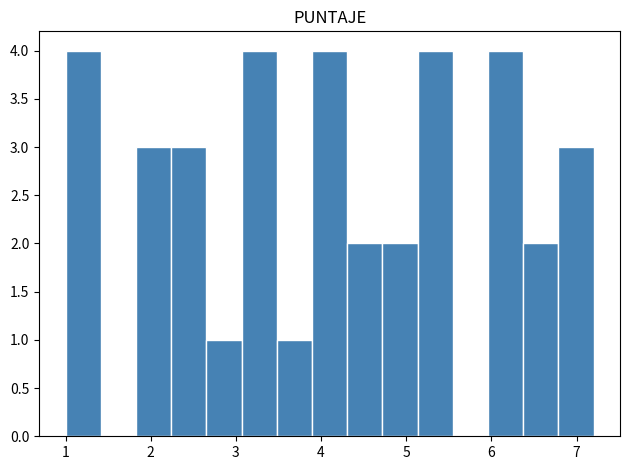

Reading left to right, transcribe this chart: for each bar, give the range it covers on the x-axis and its height. Neither the bar edges nor the heights are printed on the chart, so give them approximately, as read against the axes.

1.0 to 1.4: 4
1.4 to 1.8: 0
1.8 to 2.2: 3
2.2 to 2.7: 3
2.7 to 3.1: 1
3.1 to 3.5: 4
3.5 to 3.9: 1
3.9 to 4.3: 4
4.3 to 4.7: 2
4.7 to 5.1: 2
5.1 to 5.5: 4
5.5 to 6.0: 0
6.0 to 6.4: 4
6.4 to 6.8: 2
6.8 to 7.2: 3